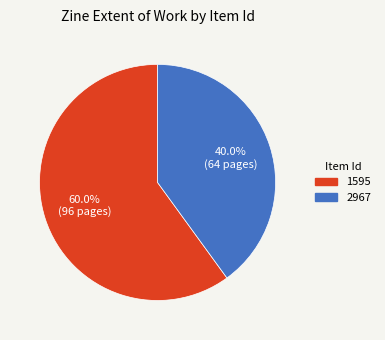

What is the smallest slice in the pie chart?

2967